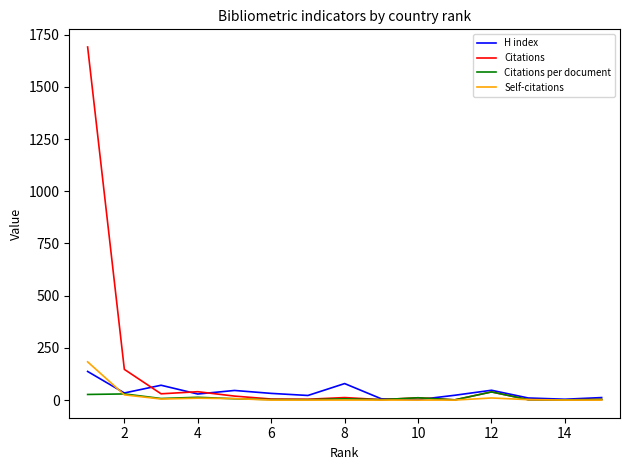

Does the chart display data point markers on the line(s)?

No